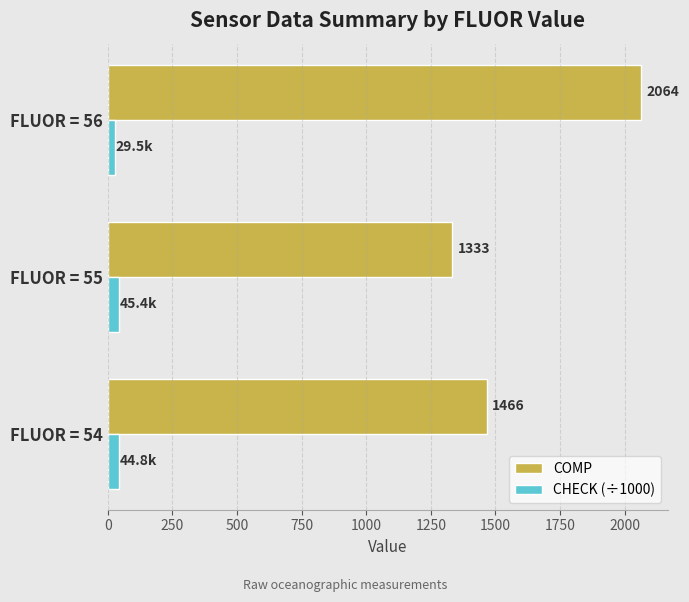

What are all the series names shown in the legend?

COMP, CHECK (÷1000)